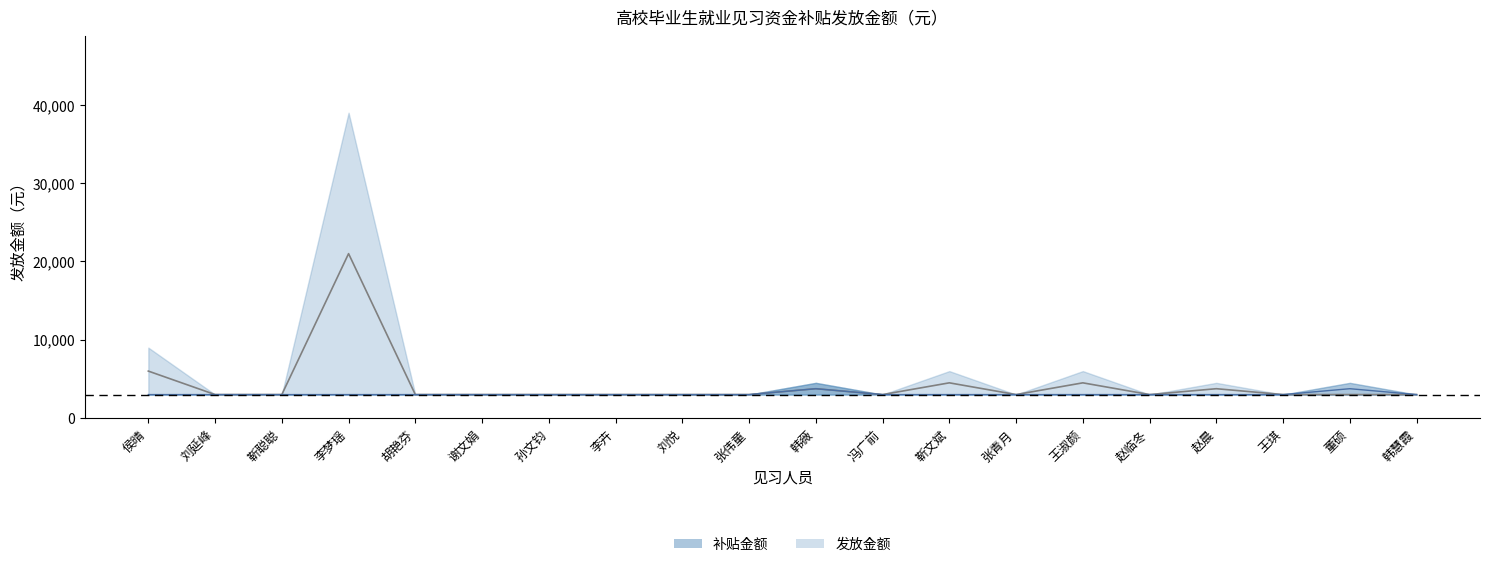

True or false: 发放金额_upper has a value of 3000 at 靳聪聪.

True